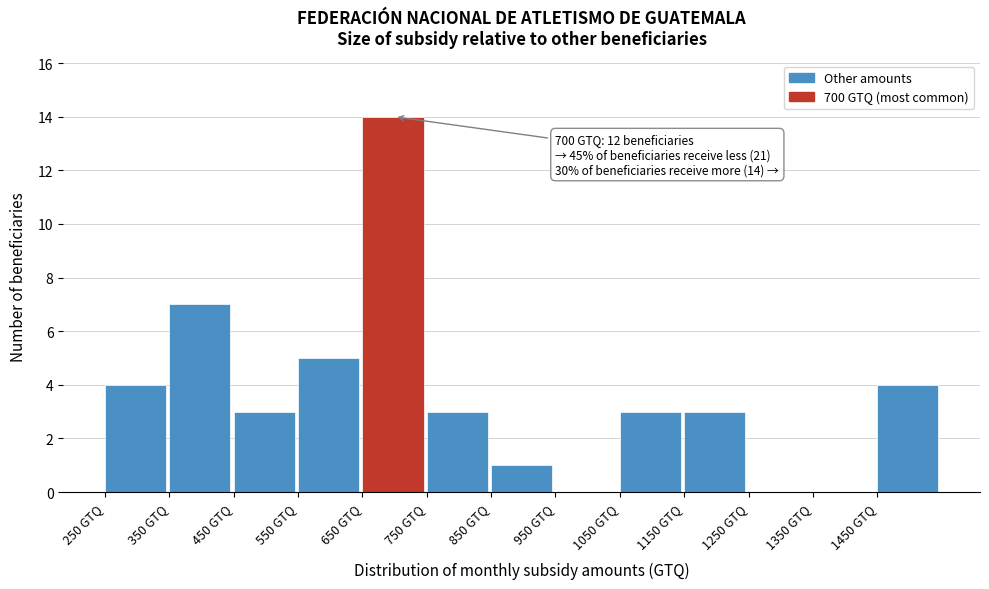

Over which range of the x-axis is the bar tallest?

650 to 750